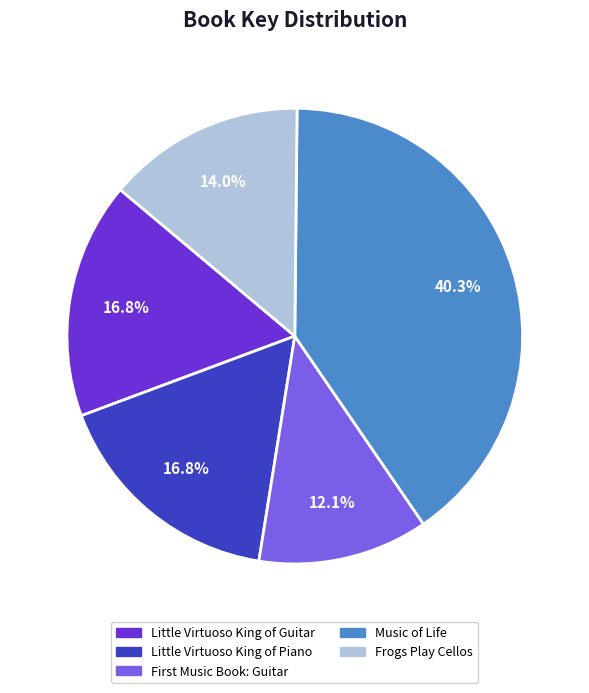

How many slices are in this pie chart?

5